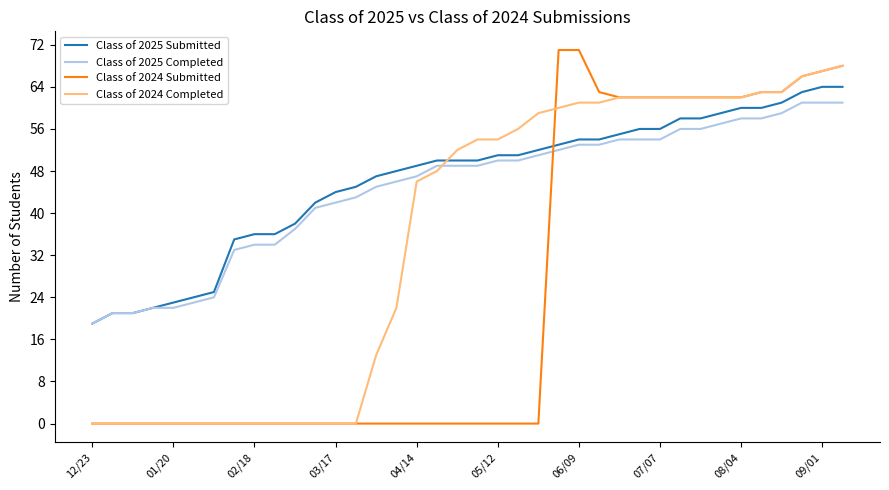

What is the maximum value shown in the chart?

71